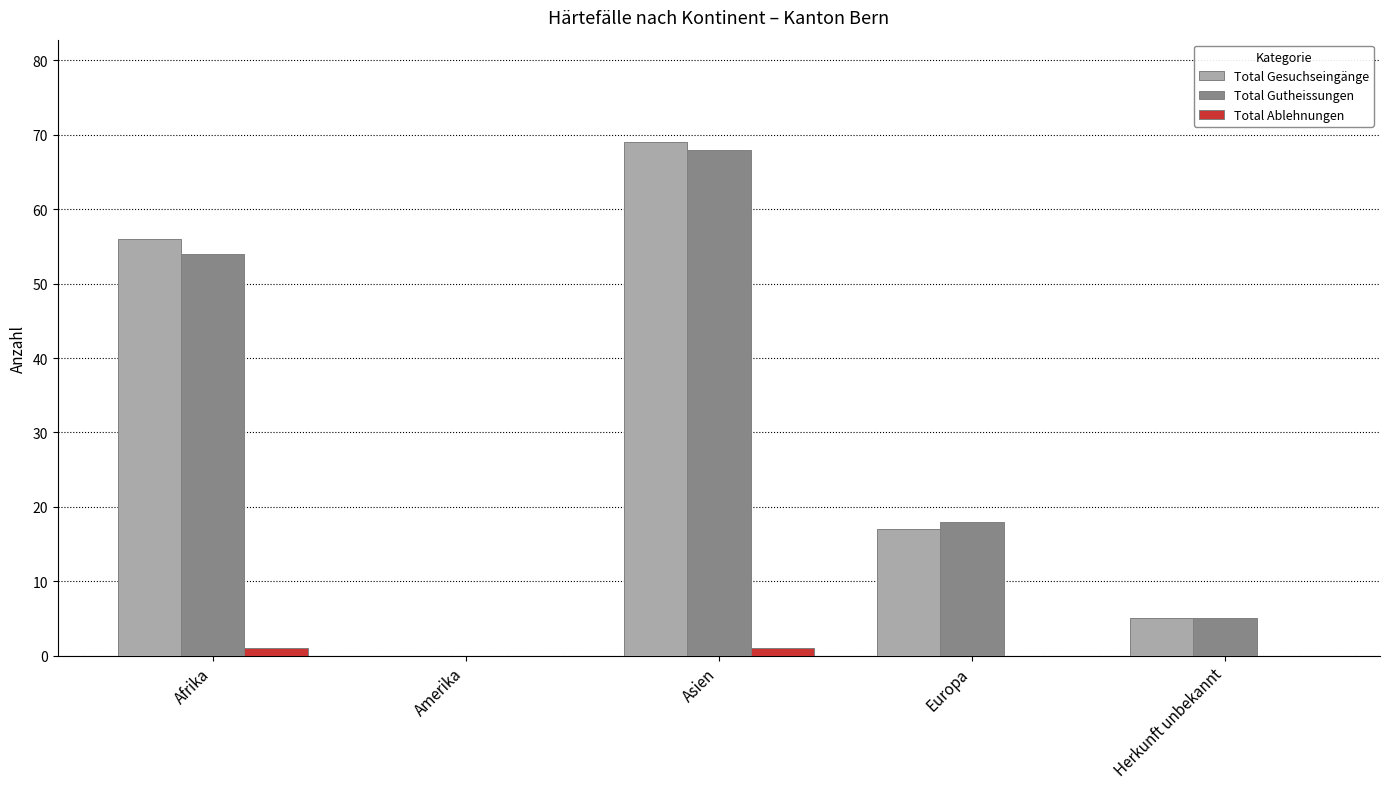

At which category is the sum across all series the highest?

Asien